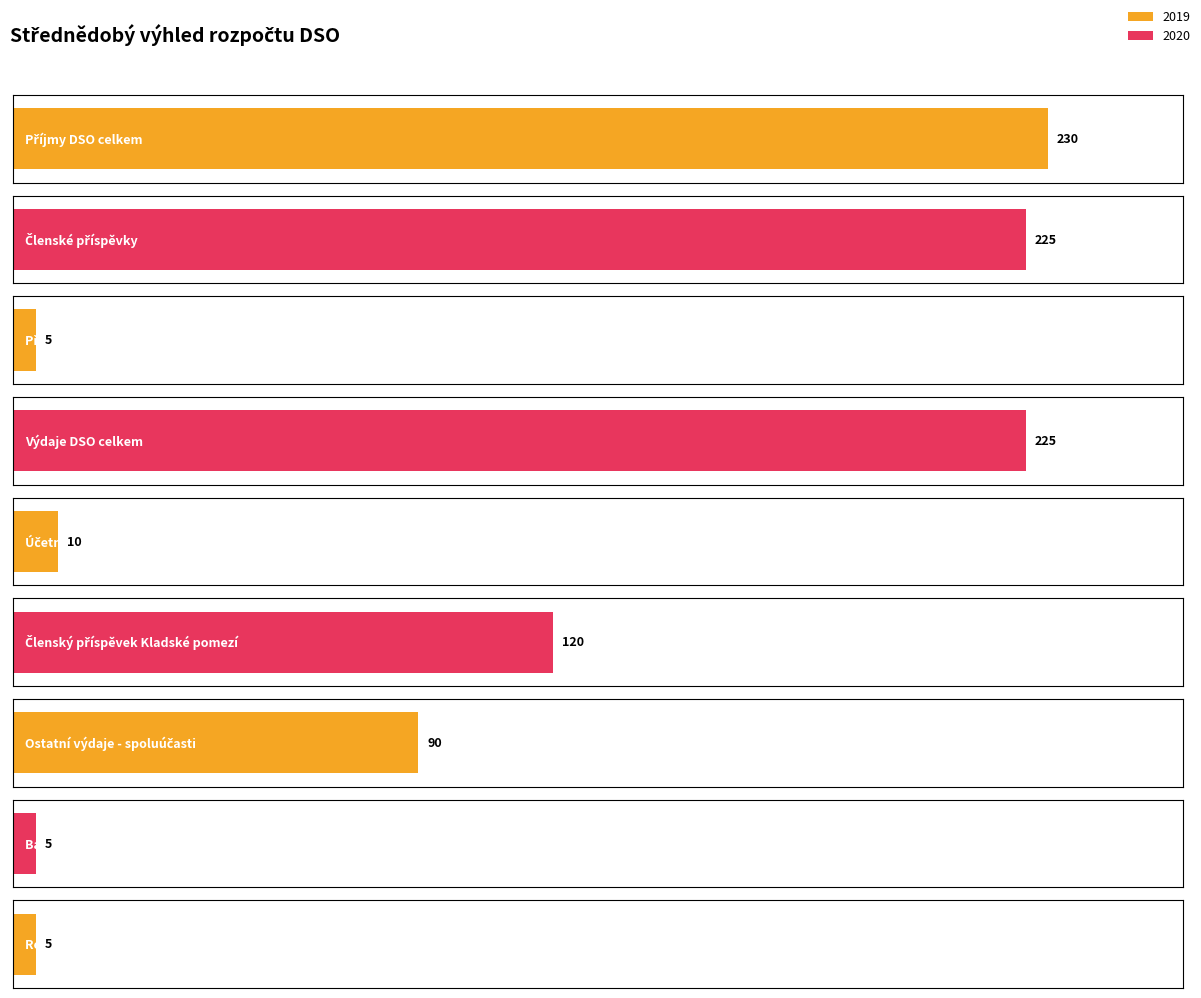

Which category has the highest value across all series?

Příjmy DSO celkem